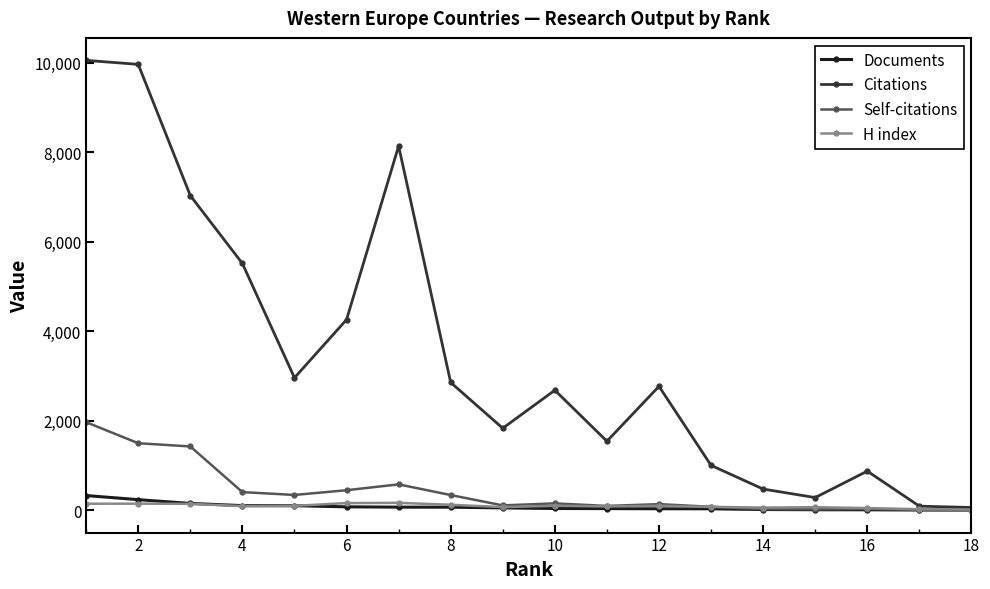

Which series has the largest total across all categories?

Citations